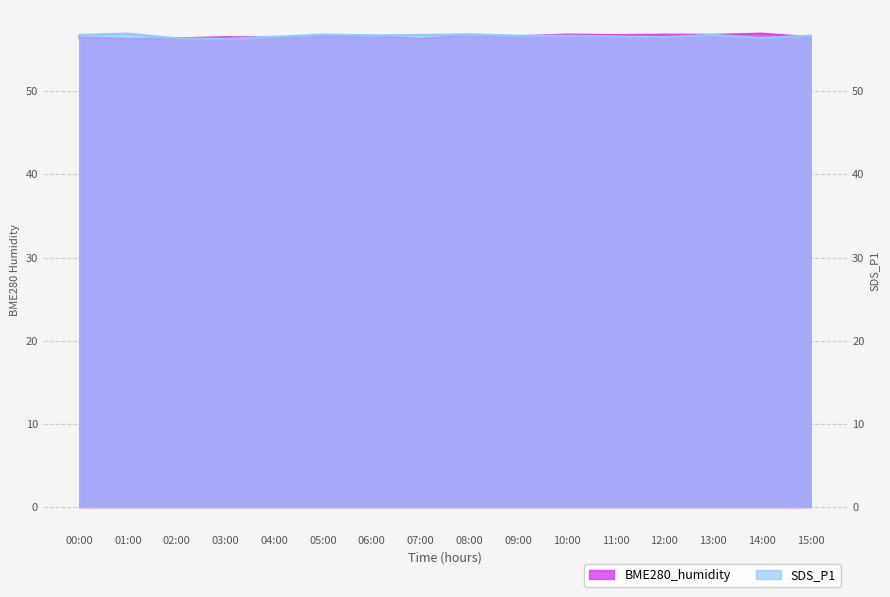

Does the chart have visible grid lines?

Yes